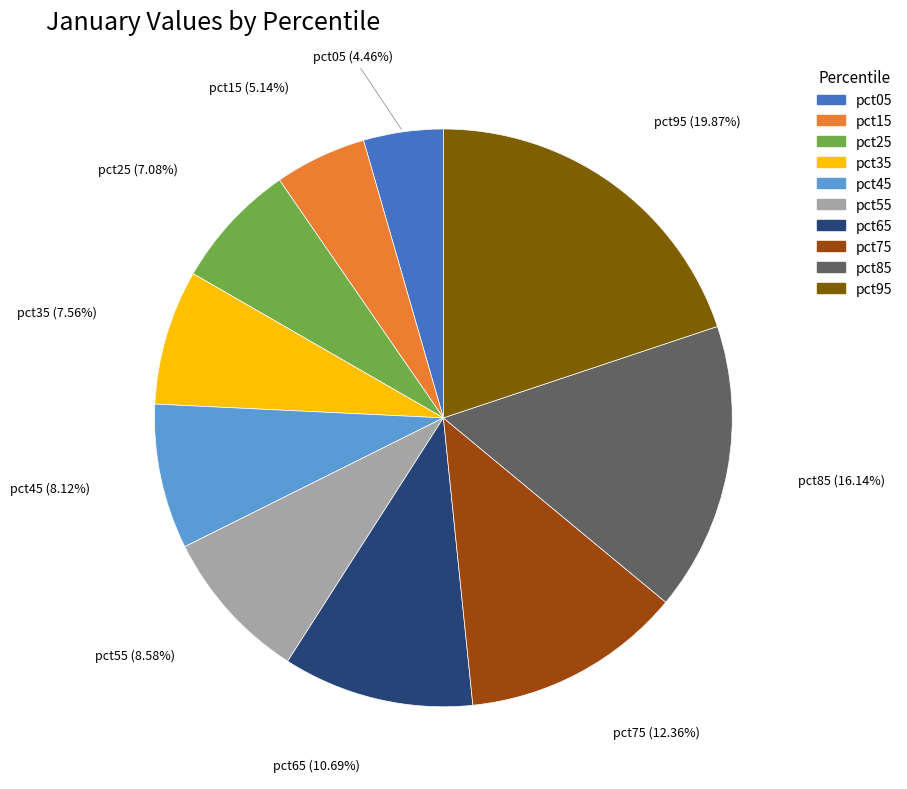

Which category has the biggest portion of the pie?

pct95